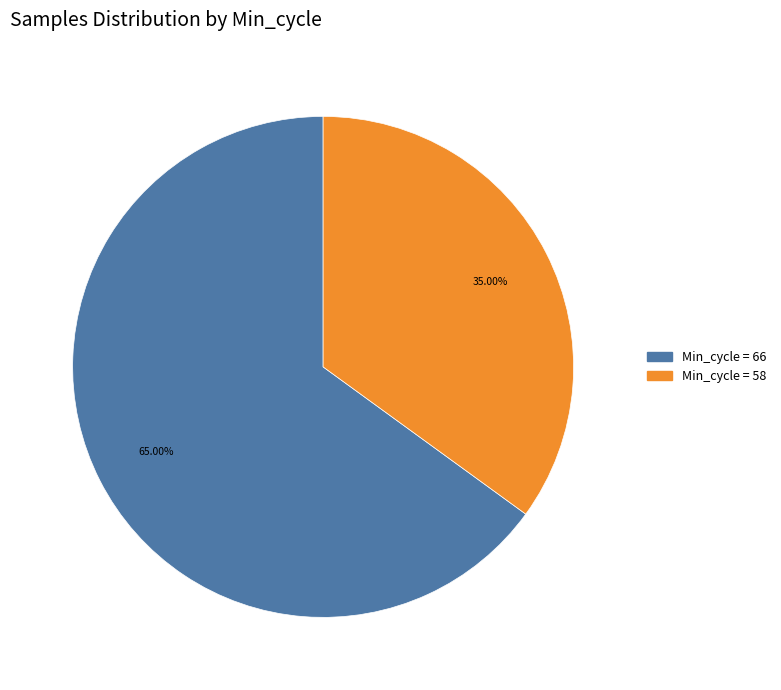

How many segments does this pie chart have?

2